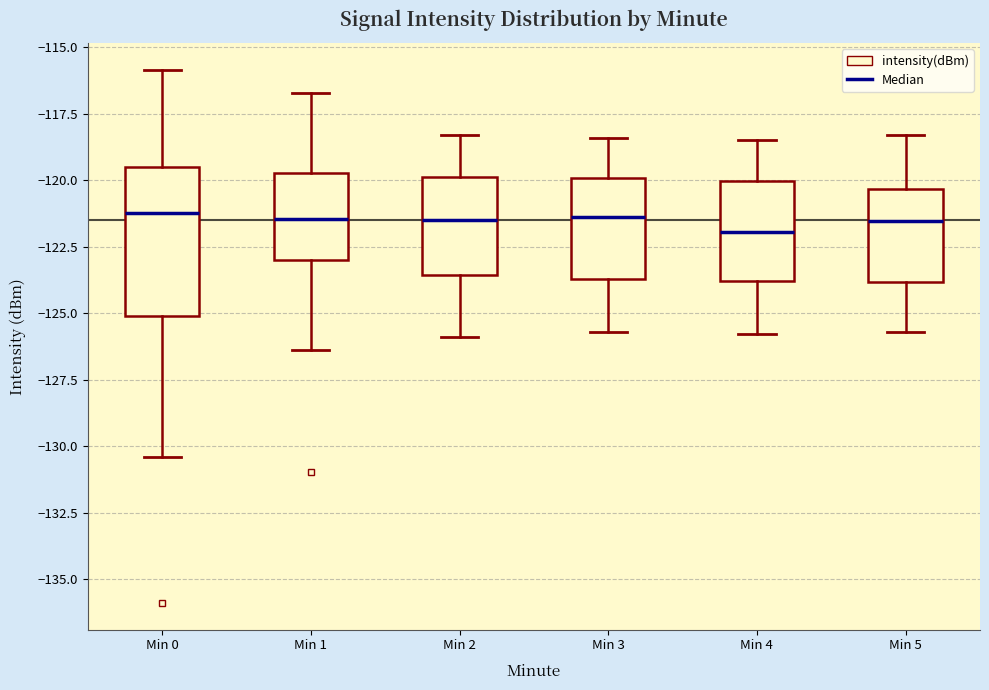

Reading left to right, read every box against the y-axis: the position of its median line, the range the box covers, and the ends of its whiskers. The values are not printed on the chart, so give them approximately, as read against the axis.

Min 0: median -121.0, box -125.0 to -119.5, whiskers -130.5 to -116.0
Min 1: median -121.5, box -123.0 to -119.5, whiskers -126.5 to -116.5
Min 2: median -121.5, box -123.5 to -120.0, whiskers -126.0 to -118.5
Min 3: median -121.5, box -123.5 to -120.0, whiskers -125.5 to -118.5
Min 4: median -122.0, box -124.0 to -120.0, whiskers -126.0 to -118.5
Min 5: median -121.5, box -124.0 to -120.5, whiskers -125.5 to -118.5